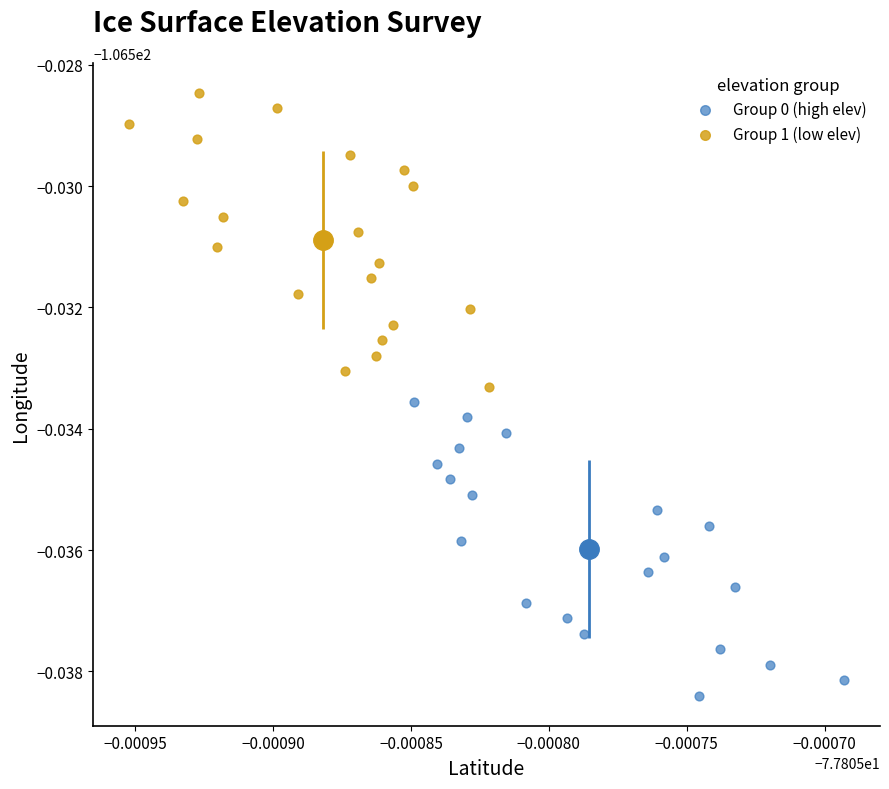

Which series reaches the maximum Y coordinate?

Group 1 (low elev)